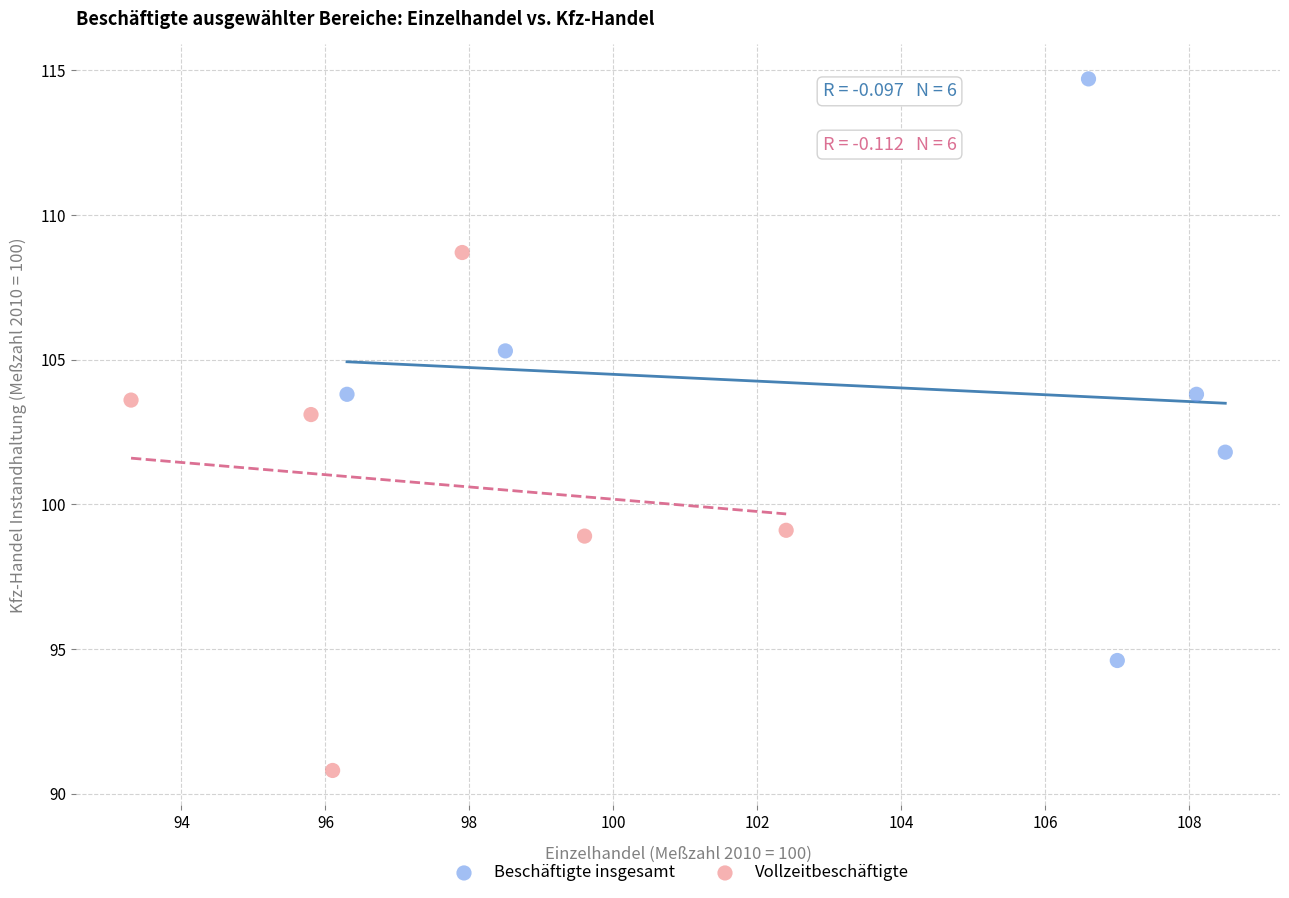

Which series contains the lowest Y value?

Vollzeitbeschäftigte